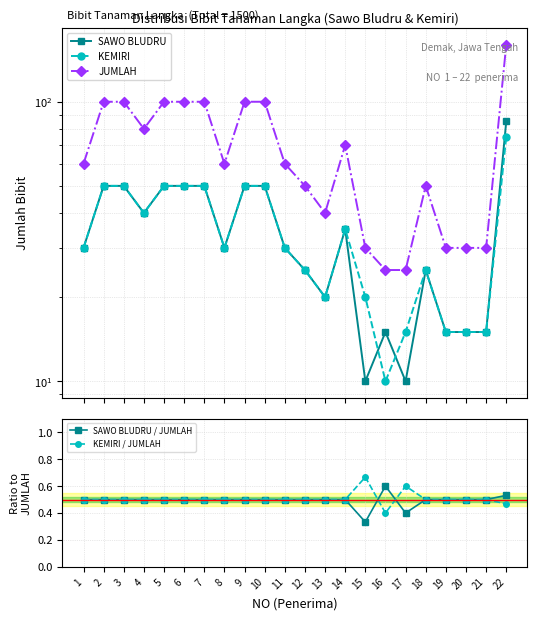

What is the total value across all series at 1?

121.0